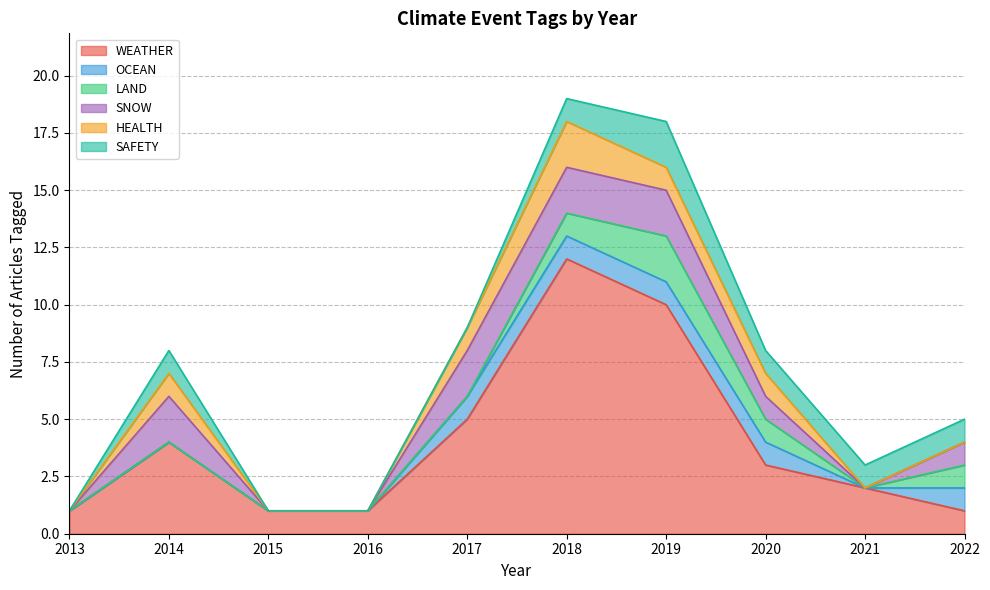

What is the difference between the second highest and second lowest values in the OCEAN series?

1